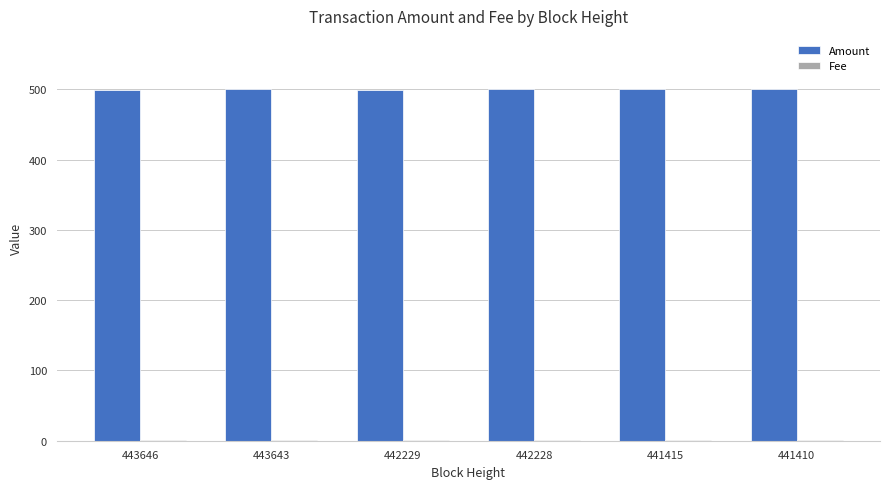

The value of Amount at 443646 is 875. True or false?

False